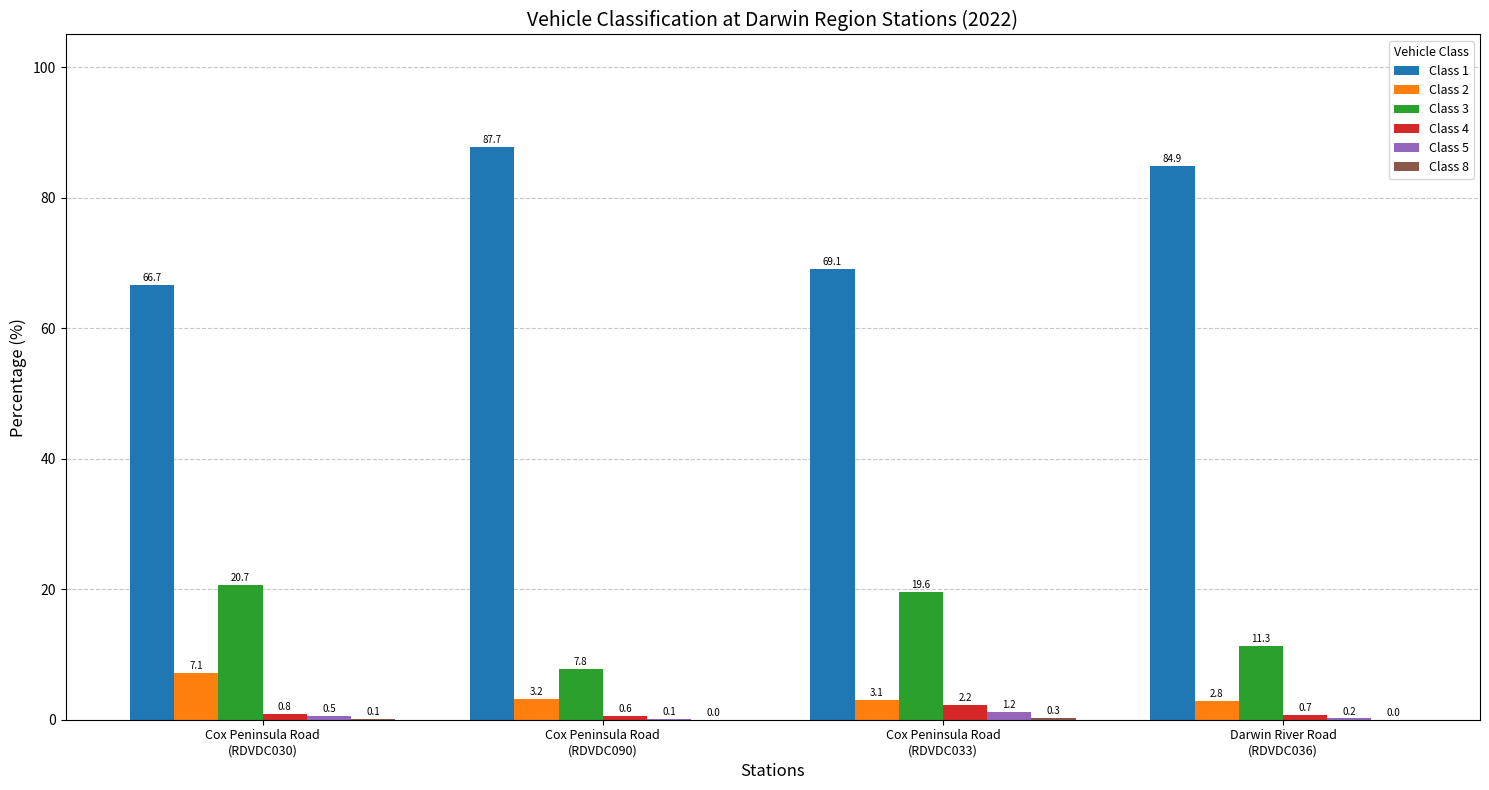

What is the sum of all Class 1 values?

308.4